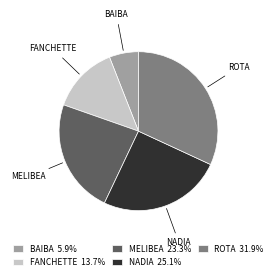

Does FANCHETTE 13.7% represent more than half of the total?

No